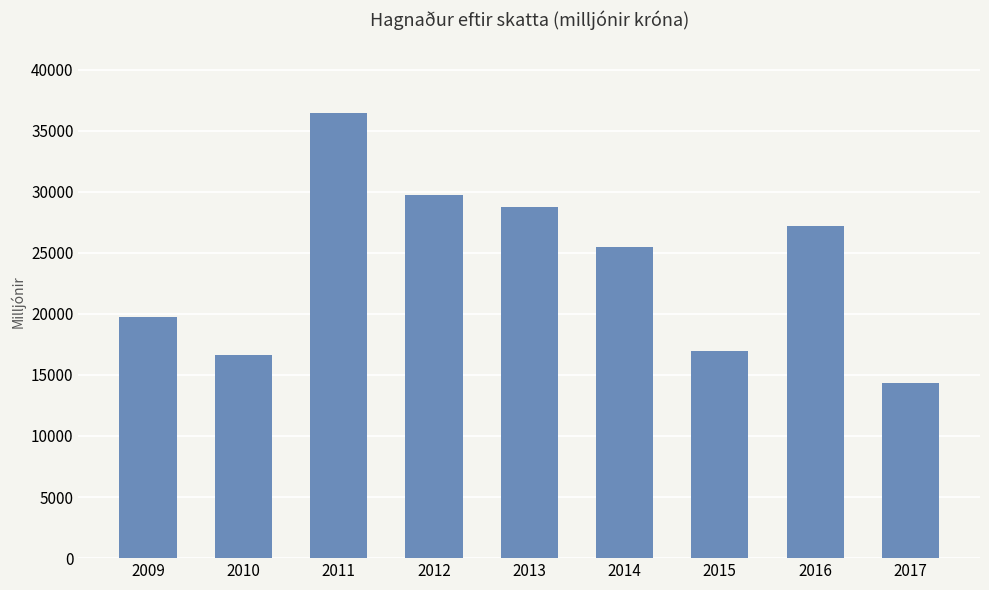

What is the ratio of the value at 2010 to the value at 2009?

0.8